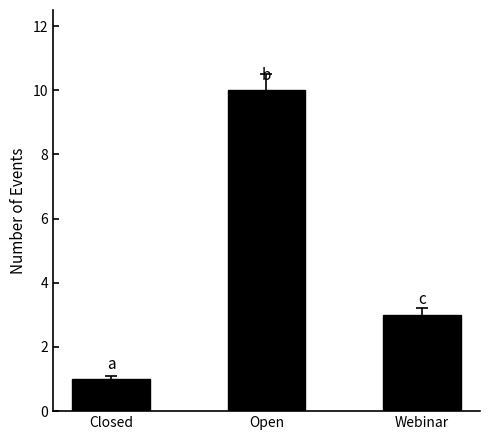

What is the ratio of the value at Webinar to the value at Closed?

3.0